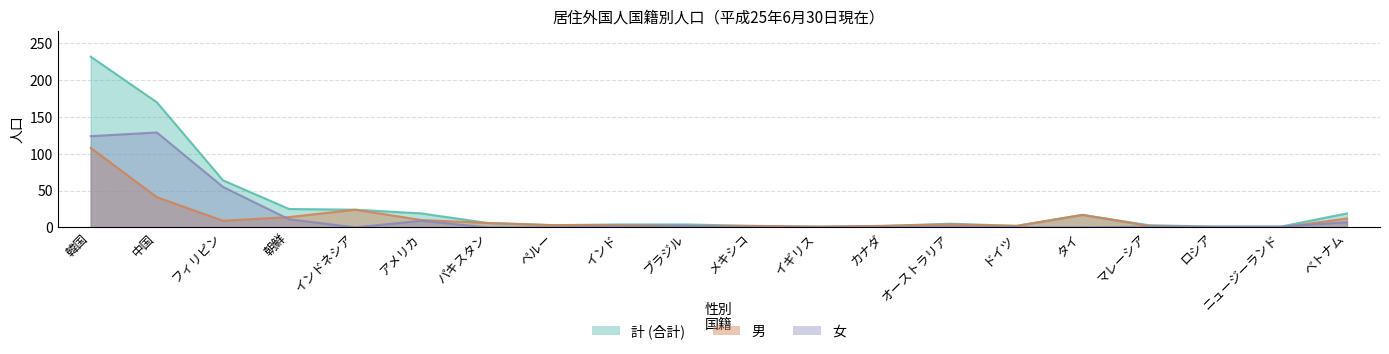

True or false: 女 has a value of 0 at インド.

False